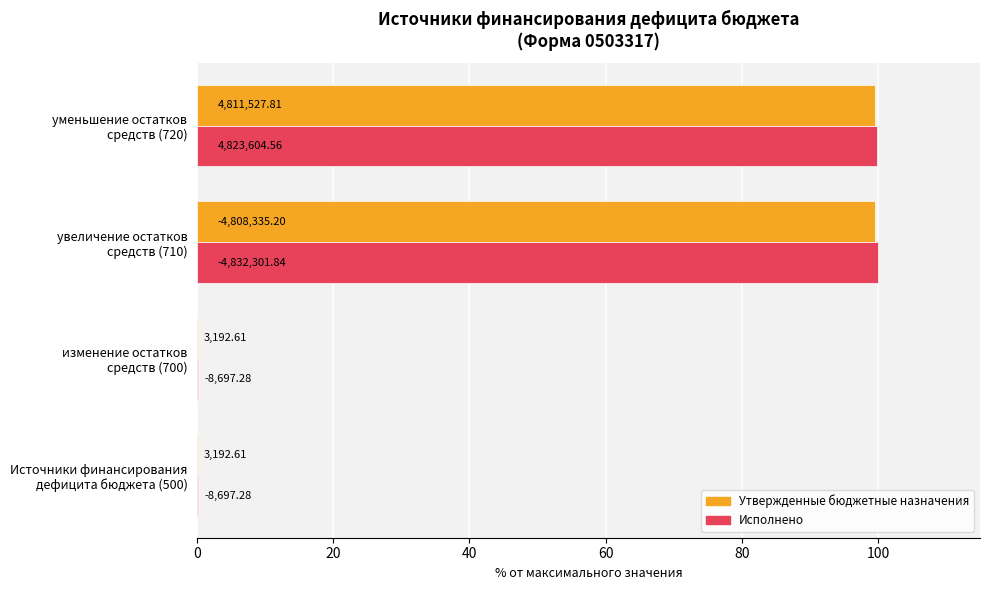

What are all the series names shown in the legend?

Утвержденные бюджетные назначения, Исполнено